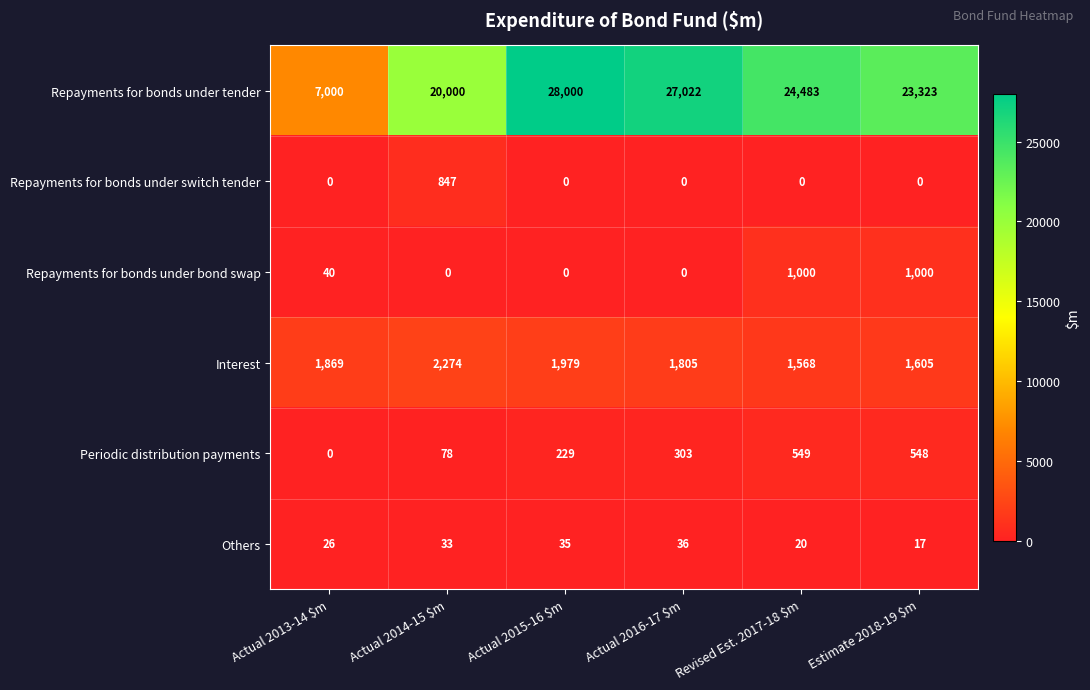

At Estimate 2018-19 $m, list the series in order from smallest to largest.

Repayments for bonds under switch tender, Others, Periodic distribution payments, Repayments for bonds under bond swap, Interest, Repayments for bonds under tender